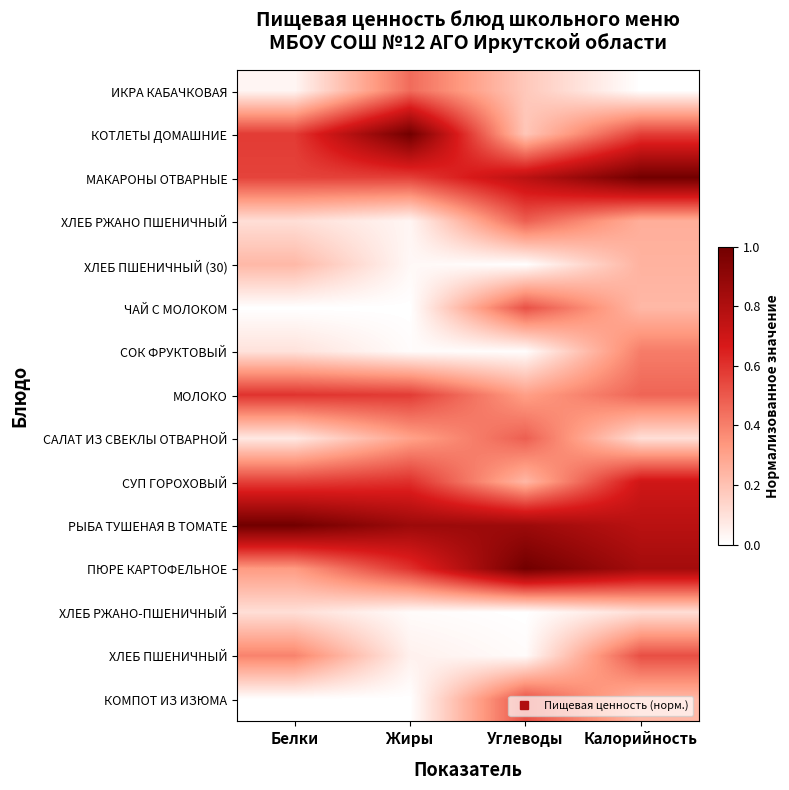

Which has a higher value, Белки or Углеводы?

Углеводы